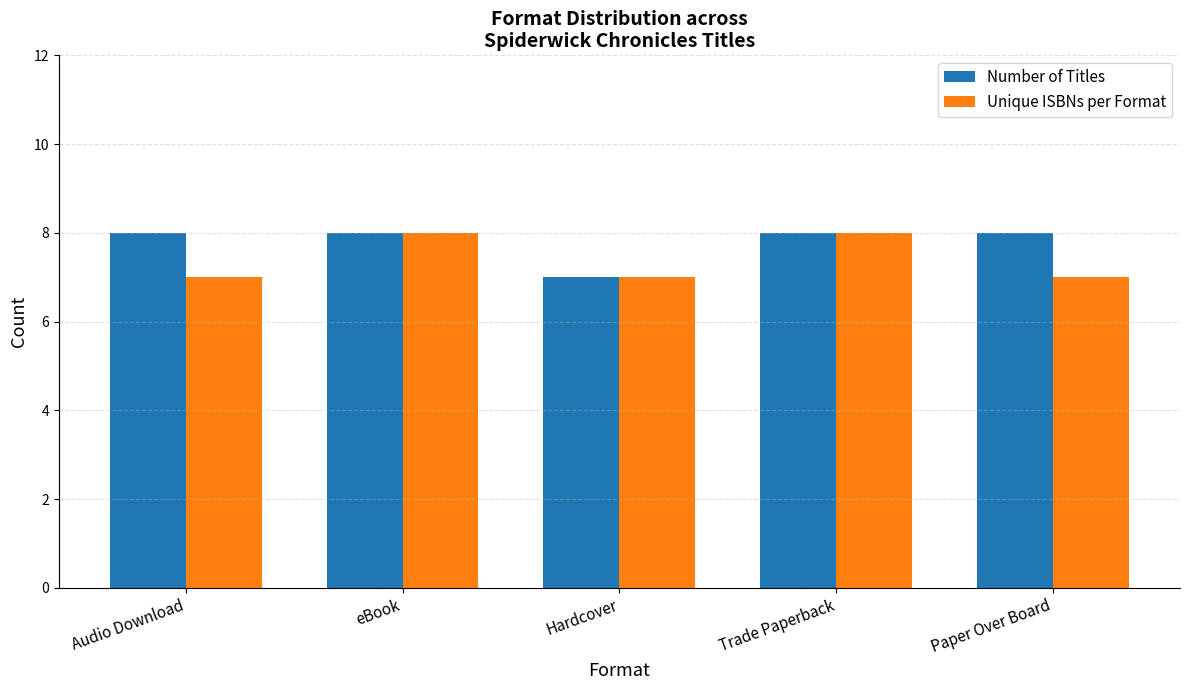

Between Trade Paperback and Paper Over Board, which series saw the biggest shift?

Unique ISBNs per Format